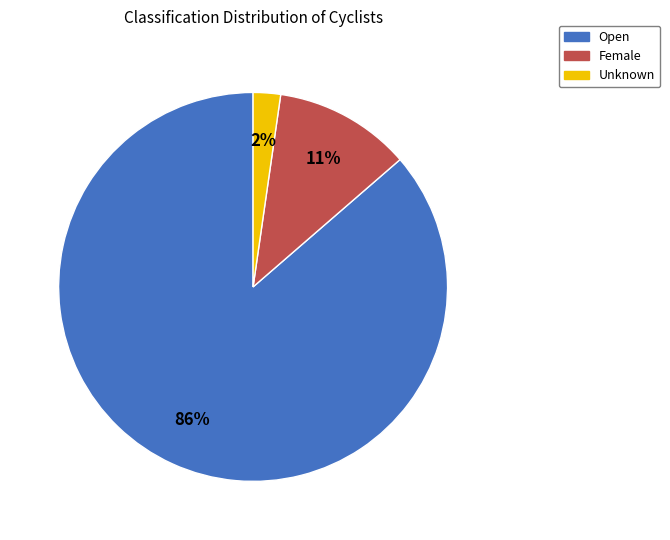

The Unknown slice represents 17% of the pie. True or false?

False